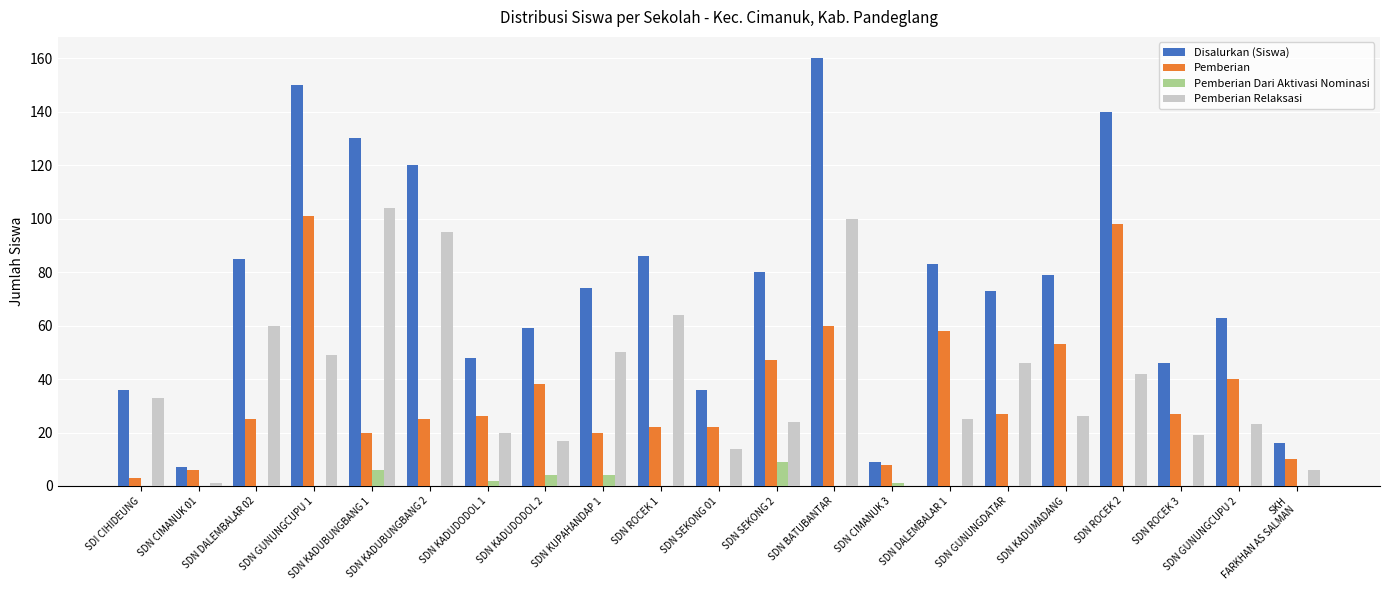

Which label corresponds to the largest value in the chart?

SDN BATUBANTAR